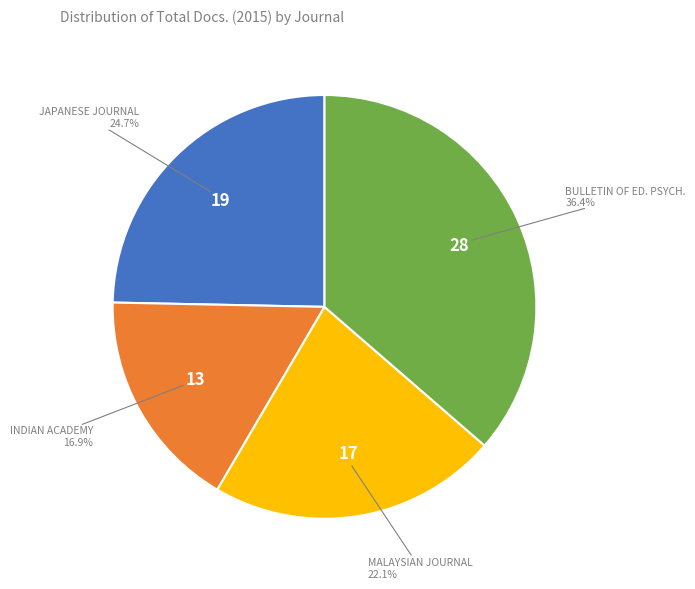

Does any single category account for the majority?

No